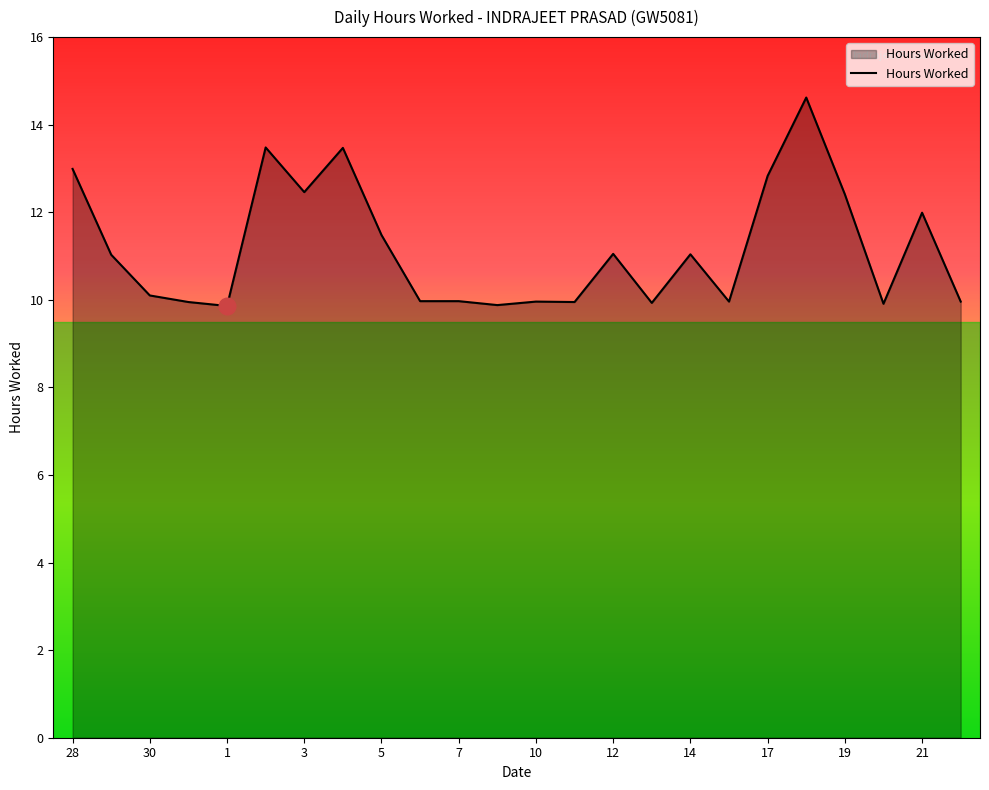

What is the difference between the maximum and minimum values?

4.8